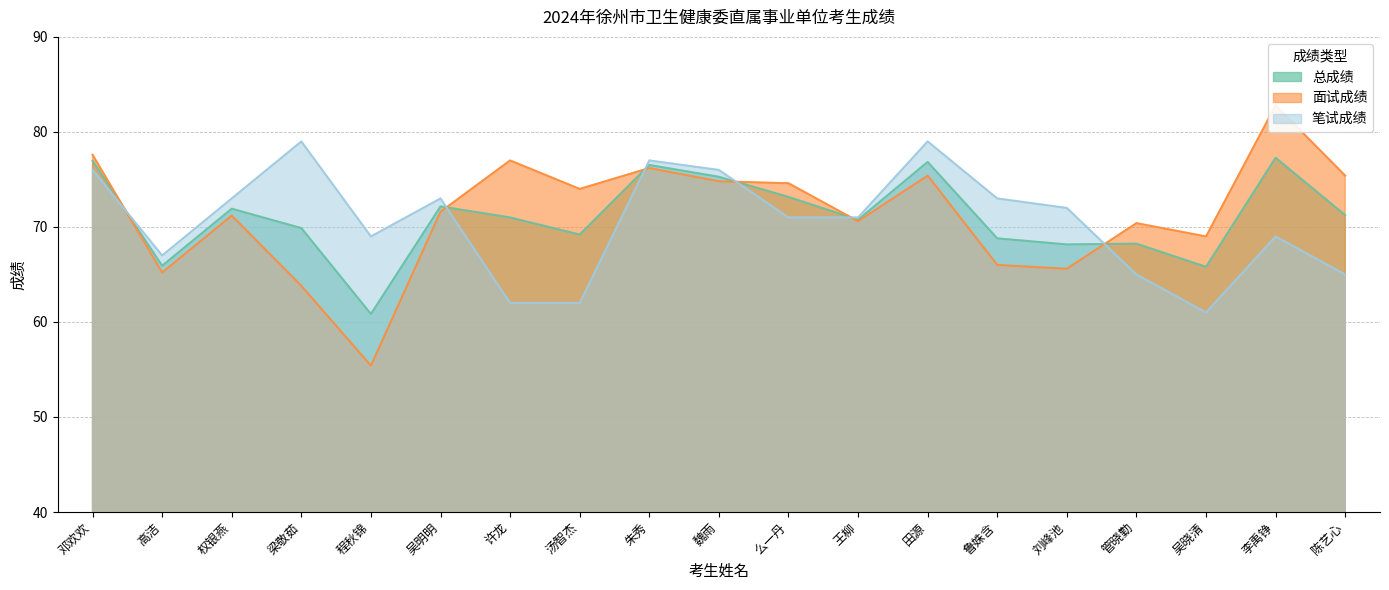

What is the value of the 总成绩 point at the 10th from the left?

75.3